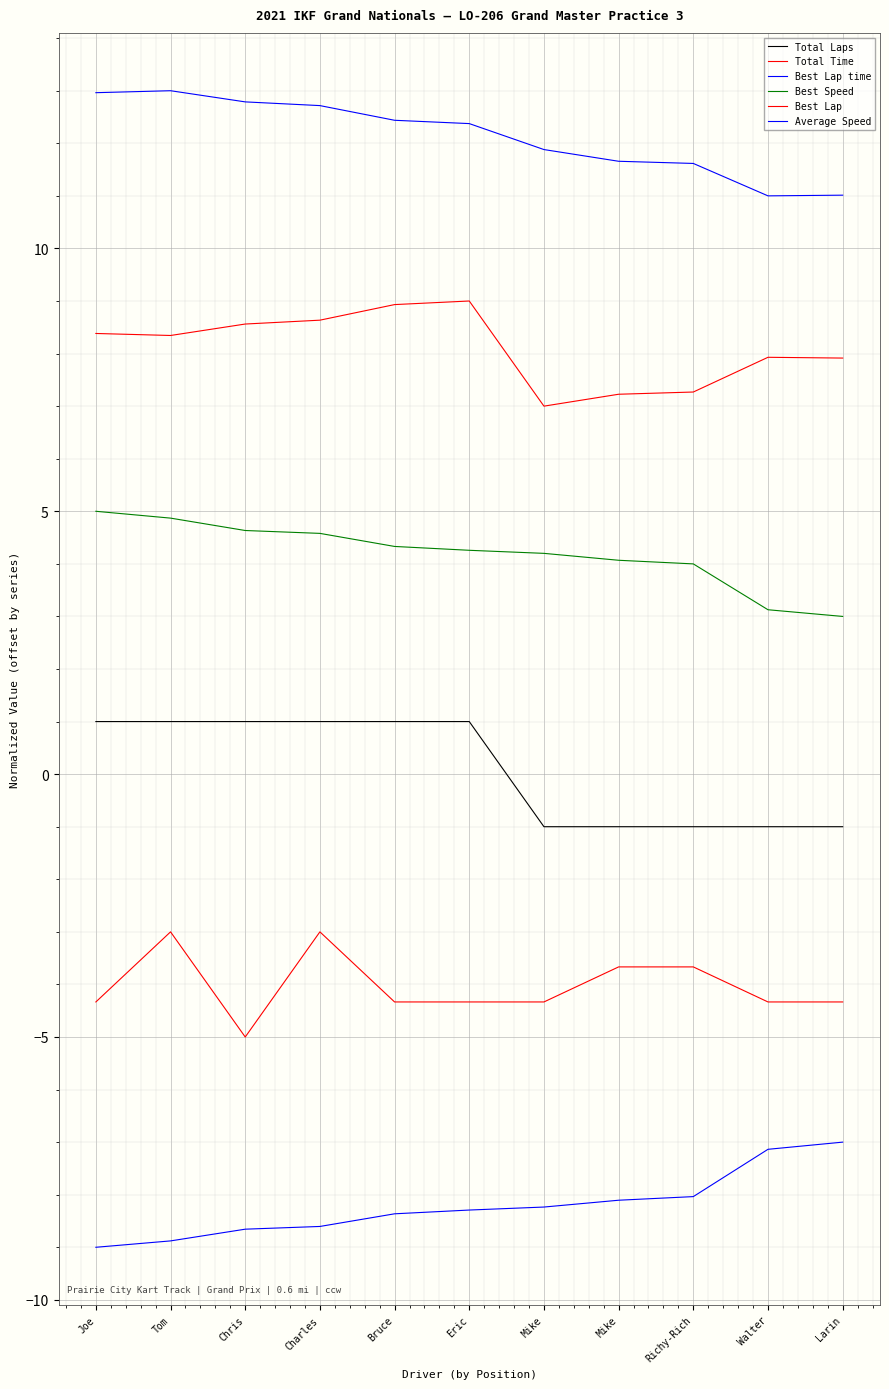

What is the label of the 5th point from the left?

Bruce